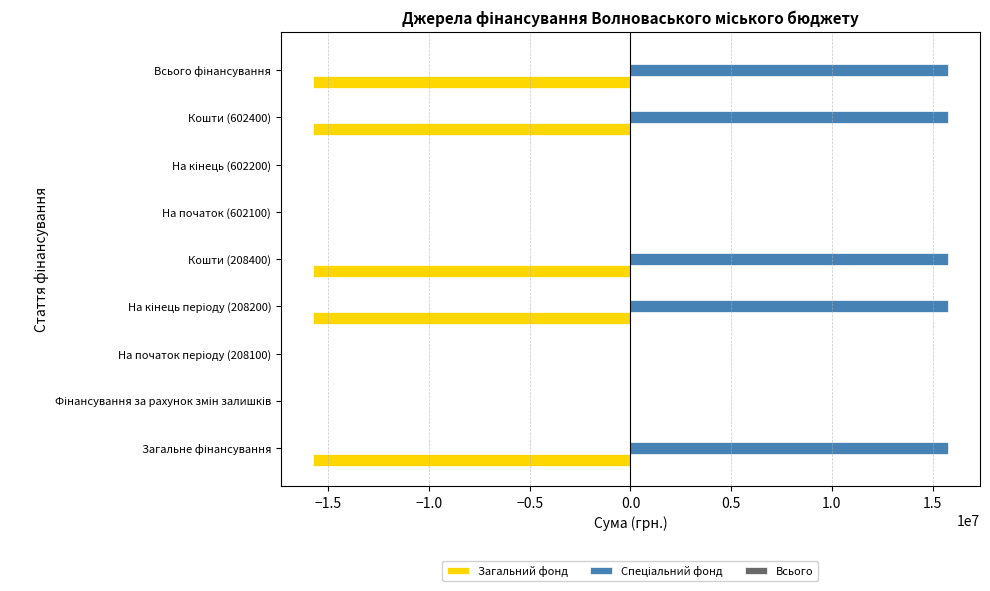

What is the greatest value displayed?

15779235